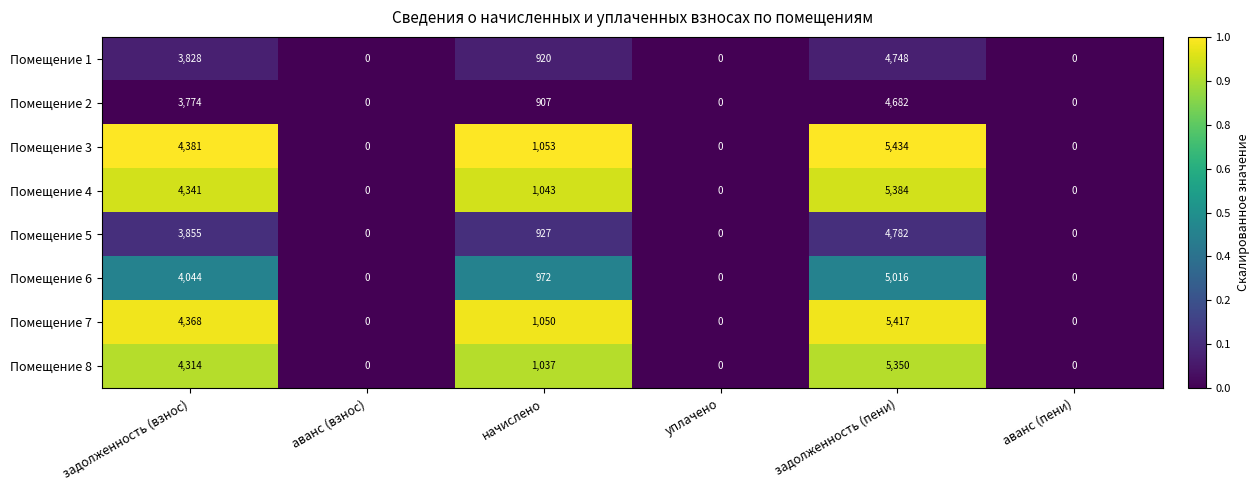

At which category does the chart reach its peak across all series?

задолженность (пени)